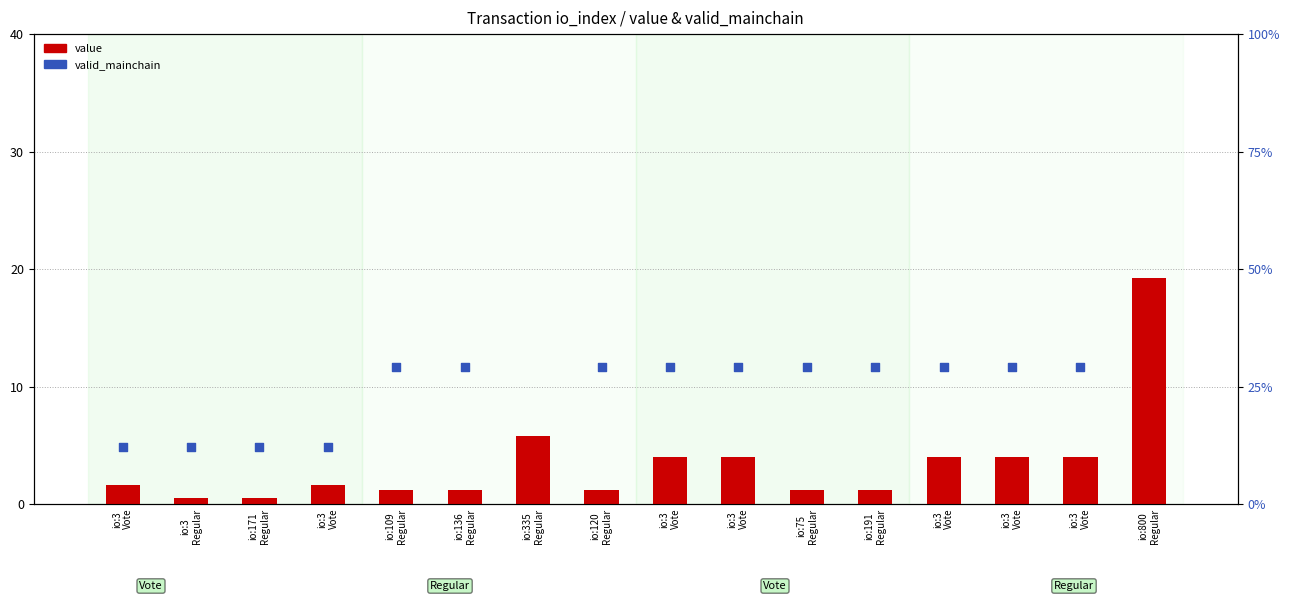

Which series has the largest total across all categories?

valid_mainchain